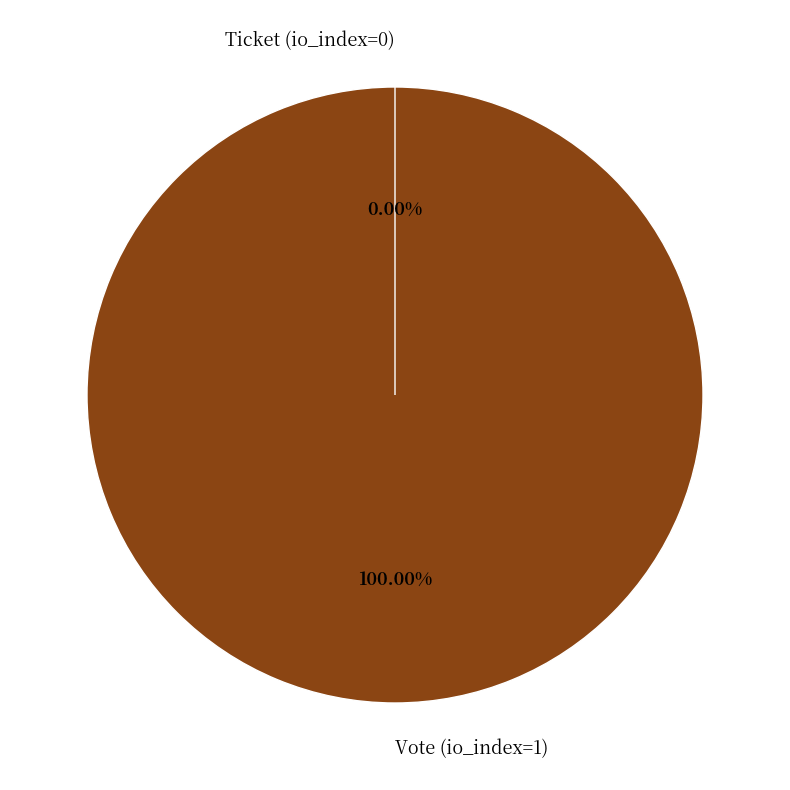

Does Vote (io_index=1) represent more than half of the total?

Yes